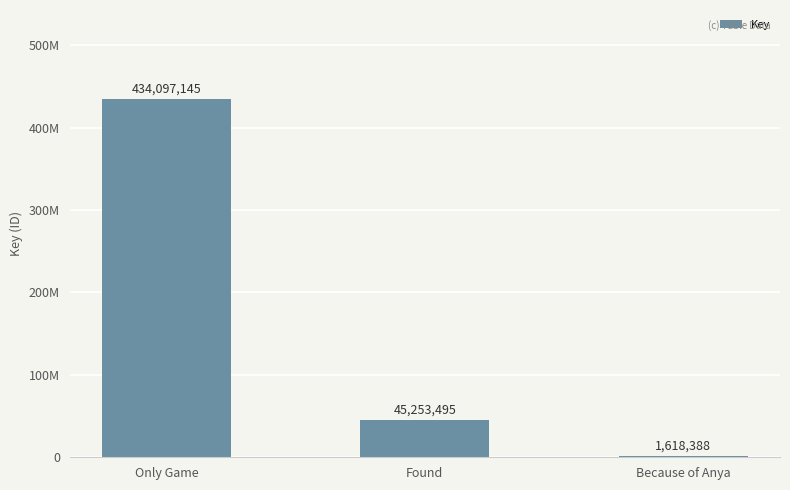

How many bars are there in total?

3